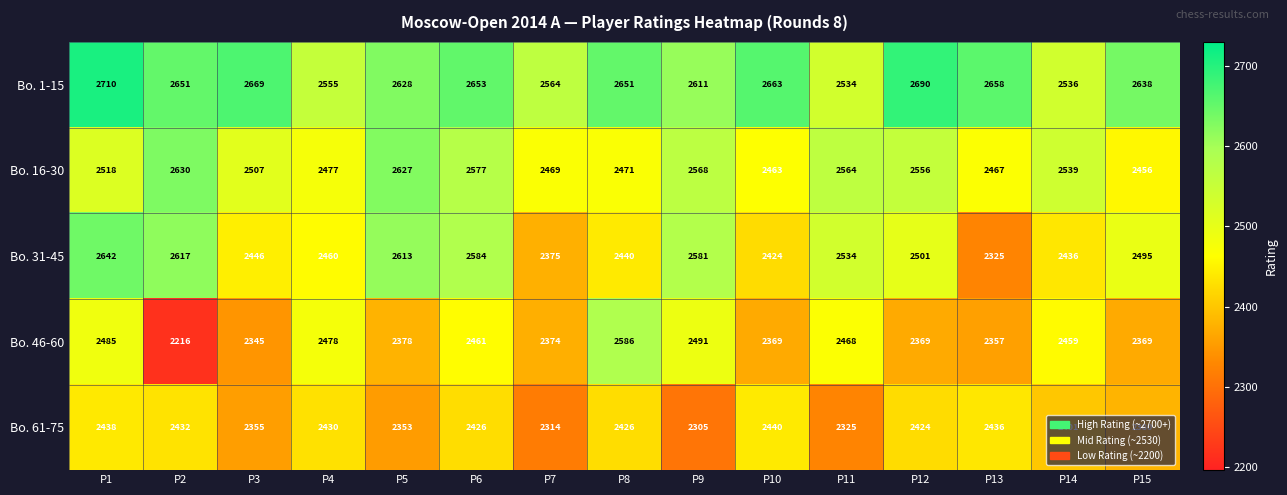

Between P10 and P13, which series saw the biggest shift?

Bo. 31-45